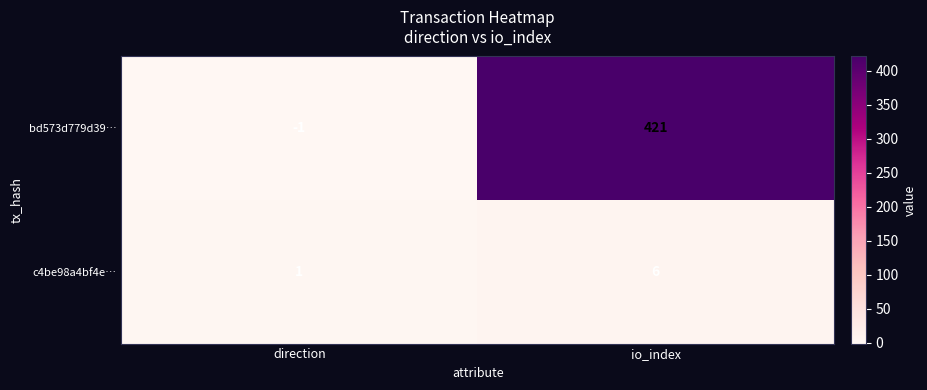

At which category is the sum across all series the highest?

io_index